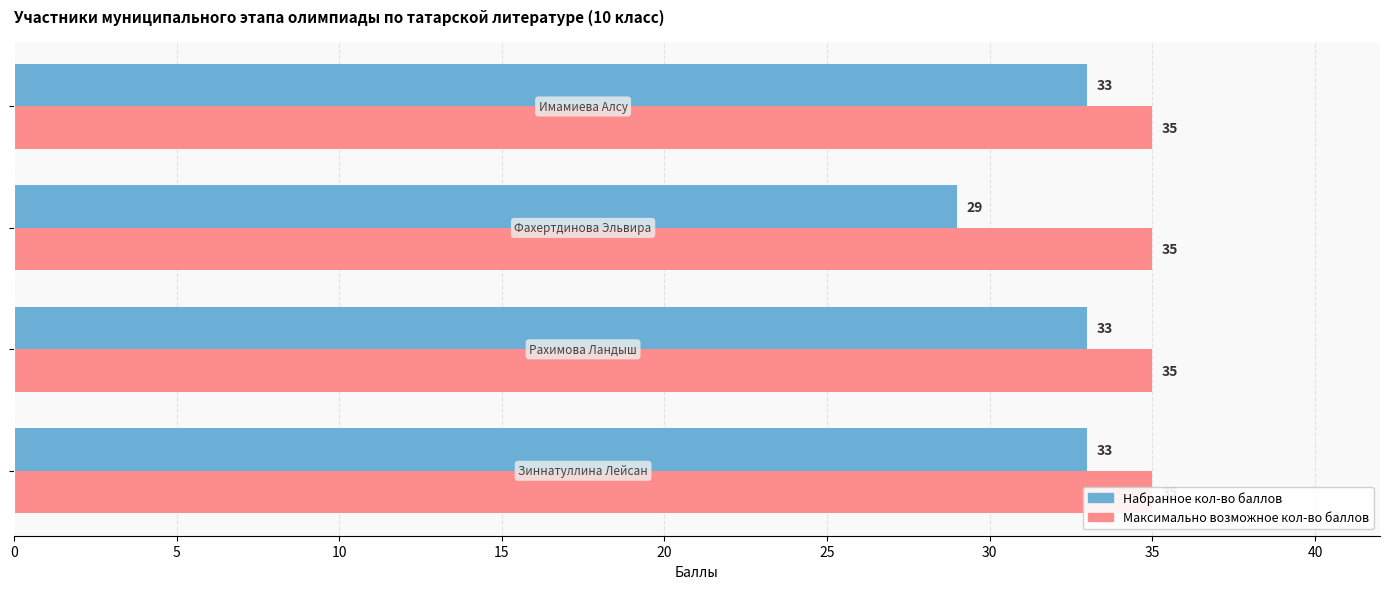

At how many categories does at least one series exceed 5?

4